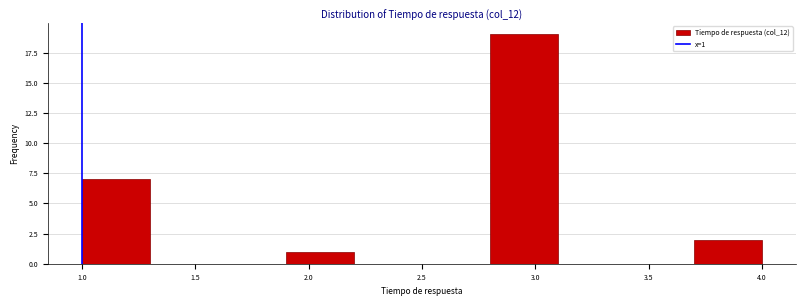

Over which range of the x-axis is the bar tallest?

2.8 to 3.1